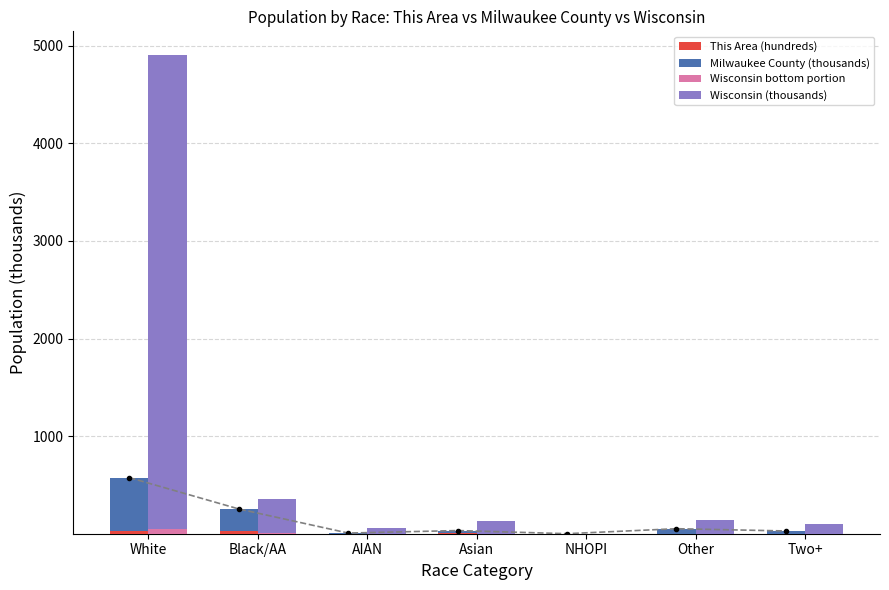

At how many categories does at least one series exceed 2669?

1